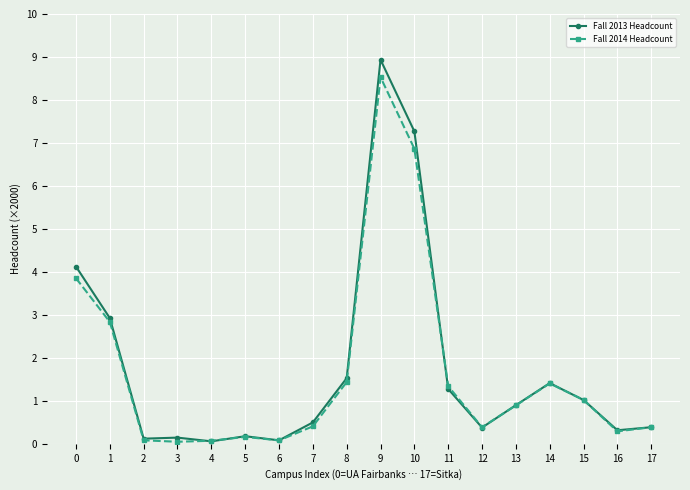

What is the maximum value shown in the chart?

8.9